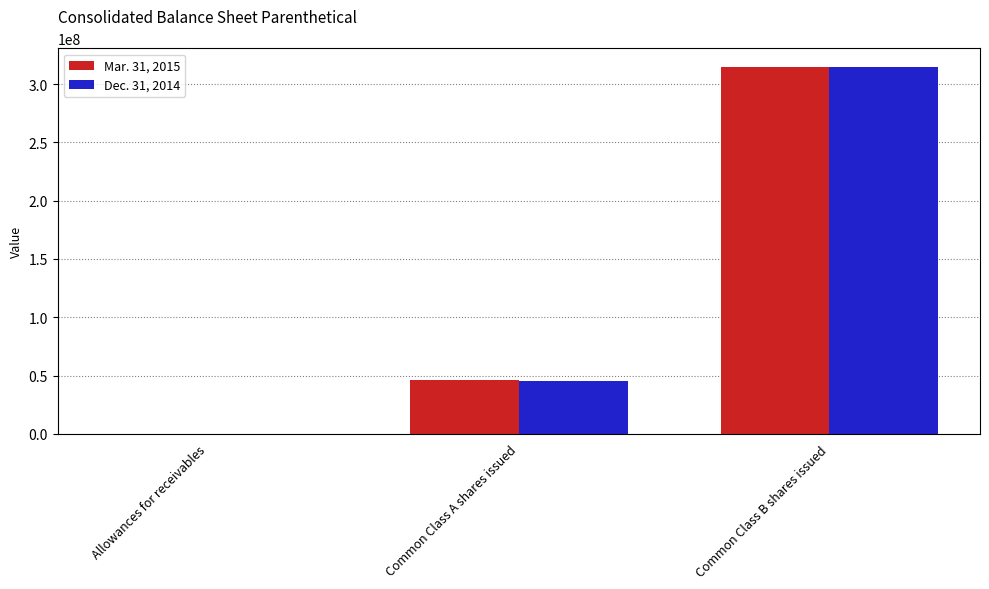

Which label corresponds to the largest value in the chart?

Common Class B shares issued